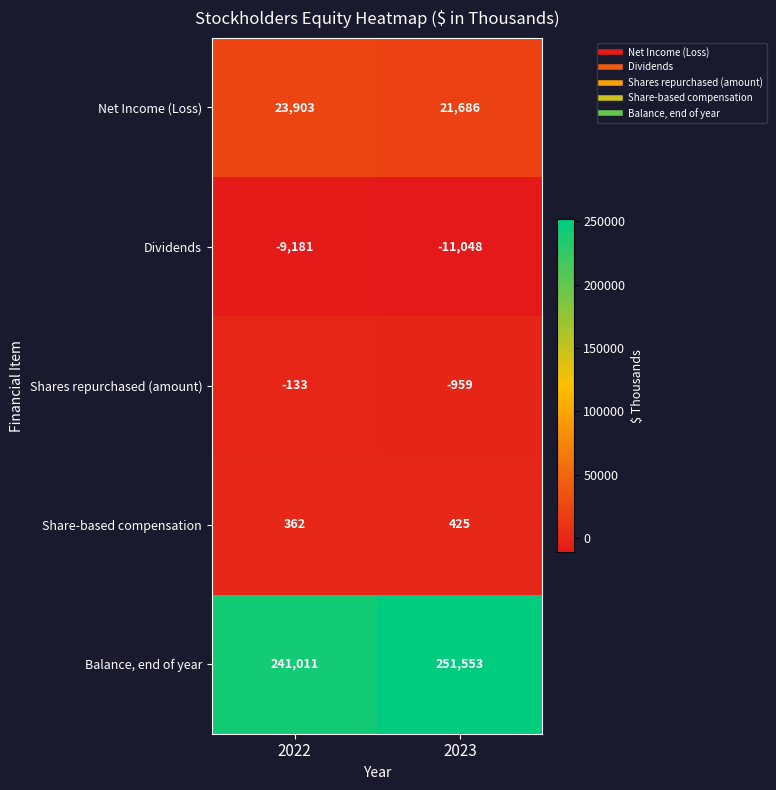

What is the total value across all series at 2022?

255962